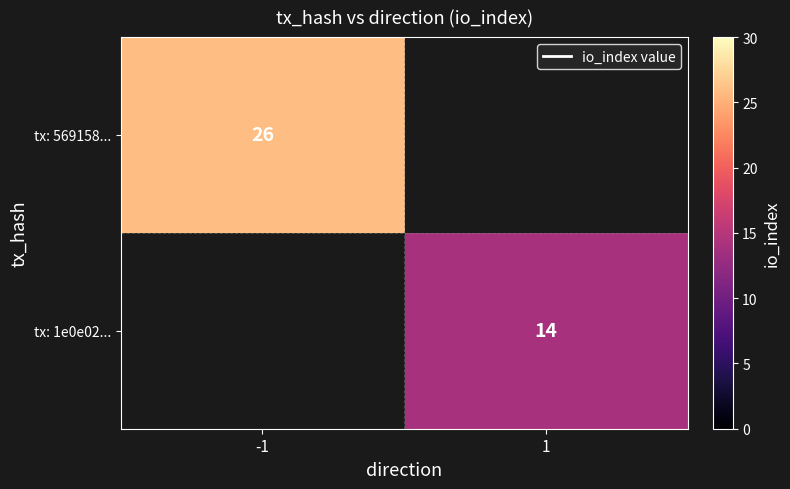

How many data points does each series have?

2